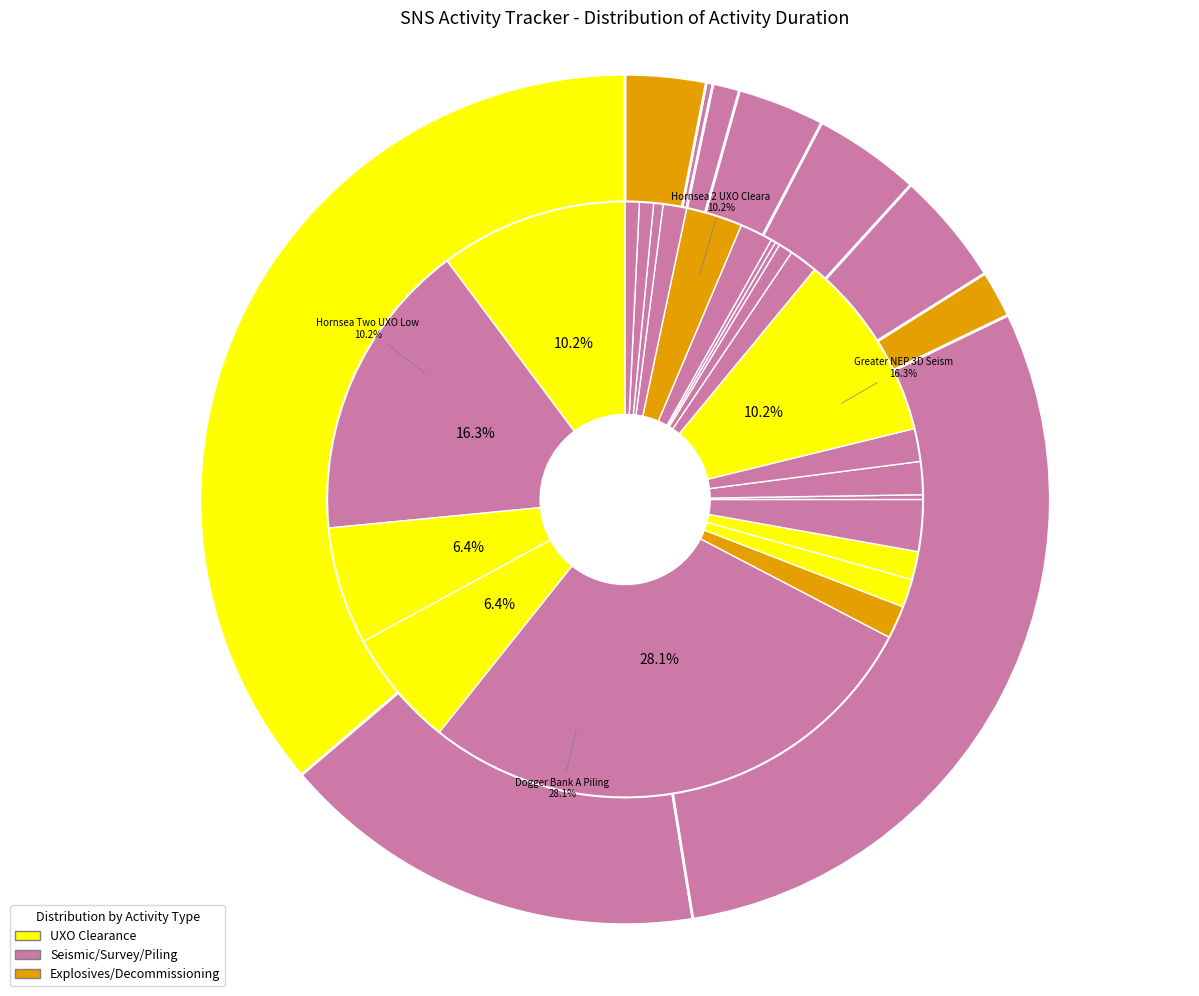

True or false: Crosgan Survey accounts for 1% of the total.

True